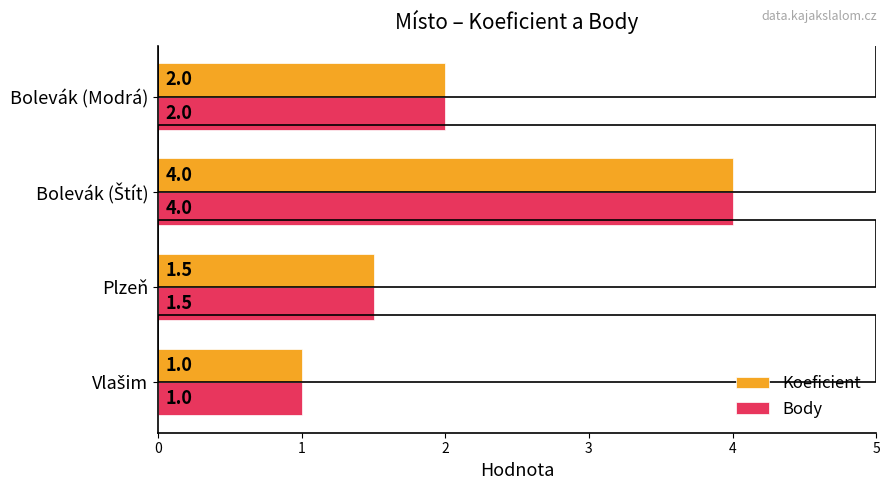

What is the minimum value for Body?

1.0